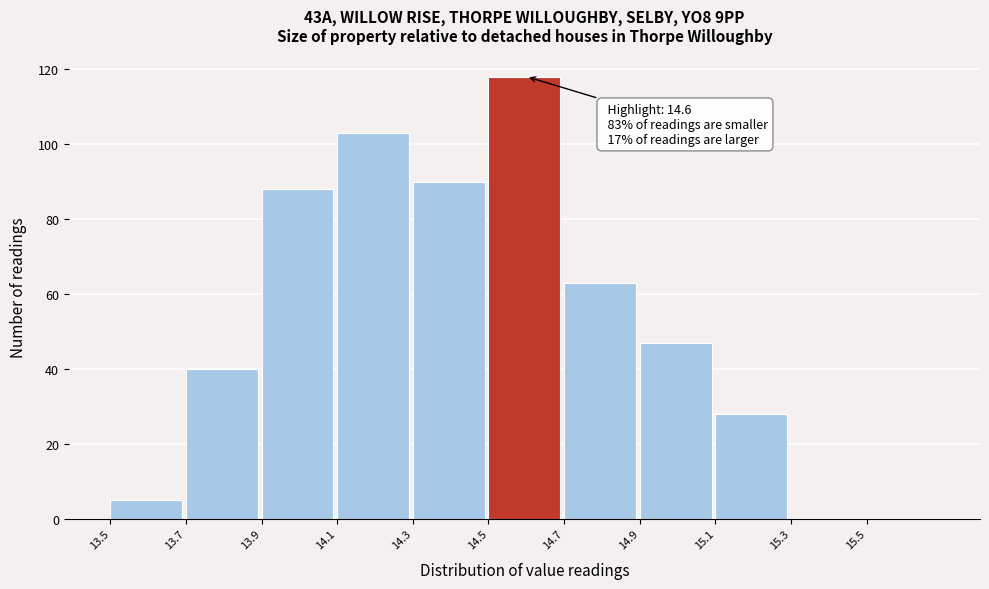

Which range on the x-axis has the tallest bar?

14.5 to 14.7